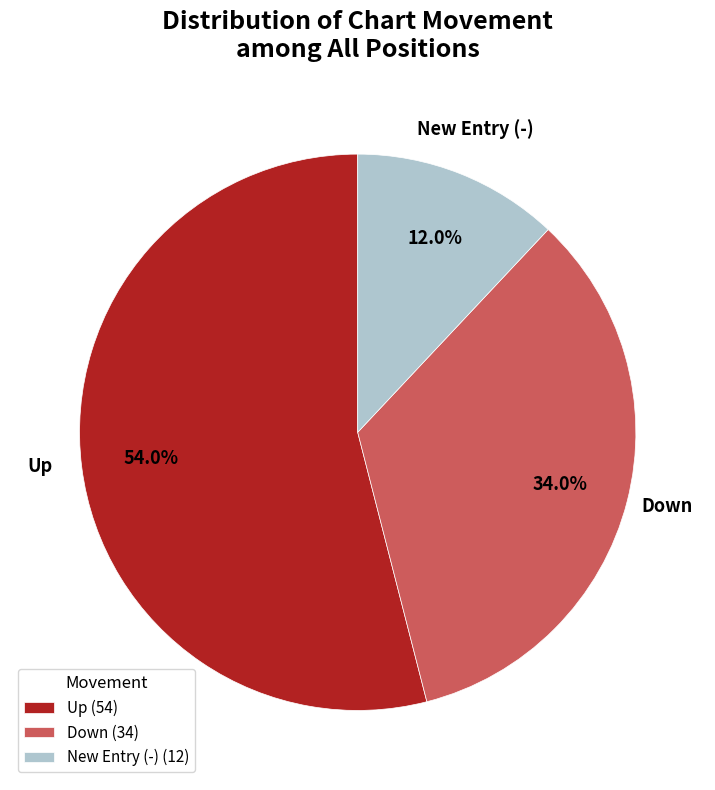

Which category has the biggest portion of the pie?

Up